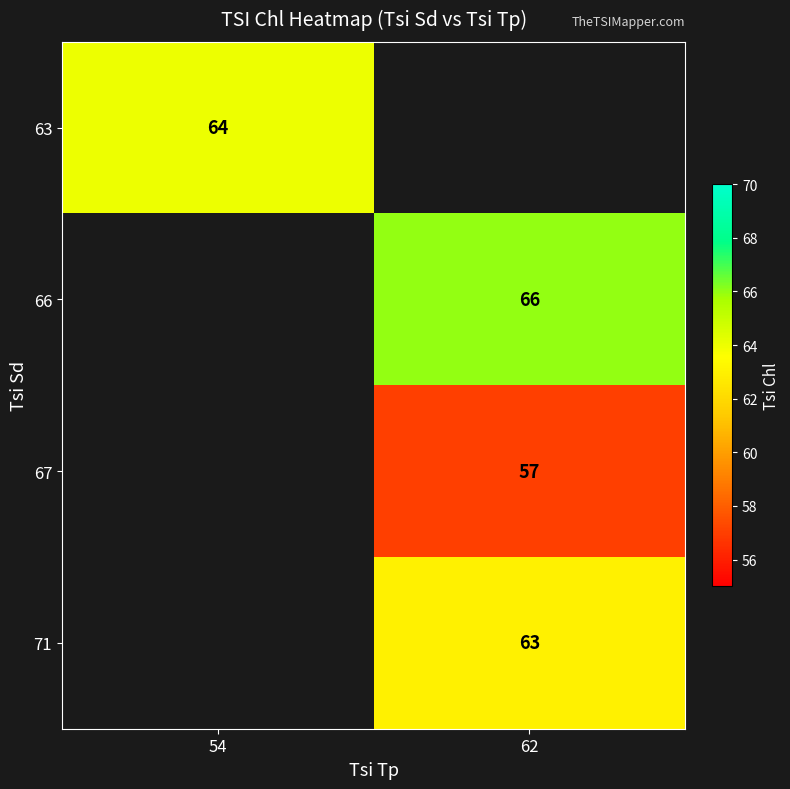

True or false: 67 has a value of 83 at 62.

False